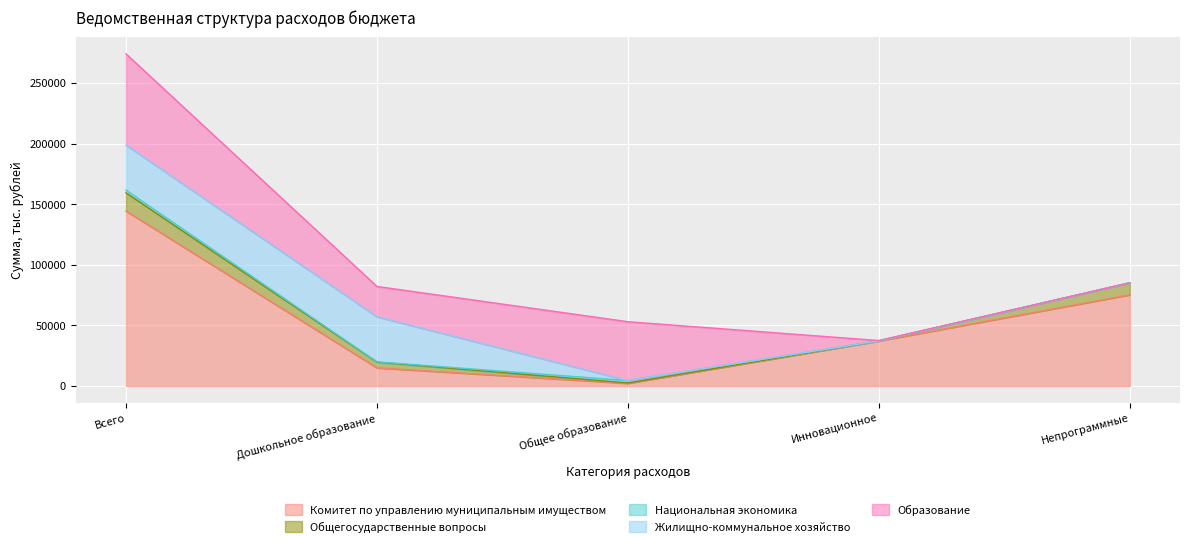

At how many categories does at least one series exceed 49018?

2